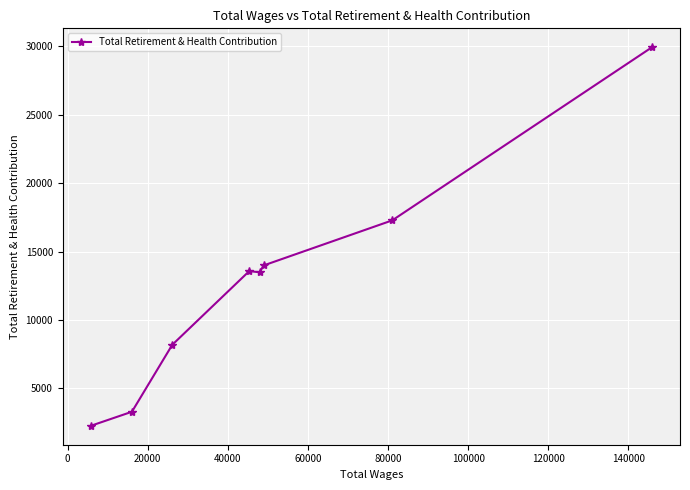

What is the smallest value displayed?

2263